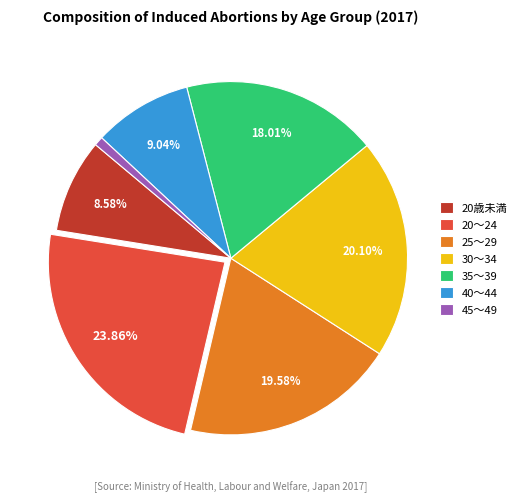

What is the smallest slice in the pie chart?

45～49